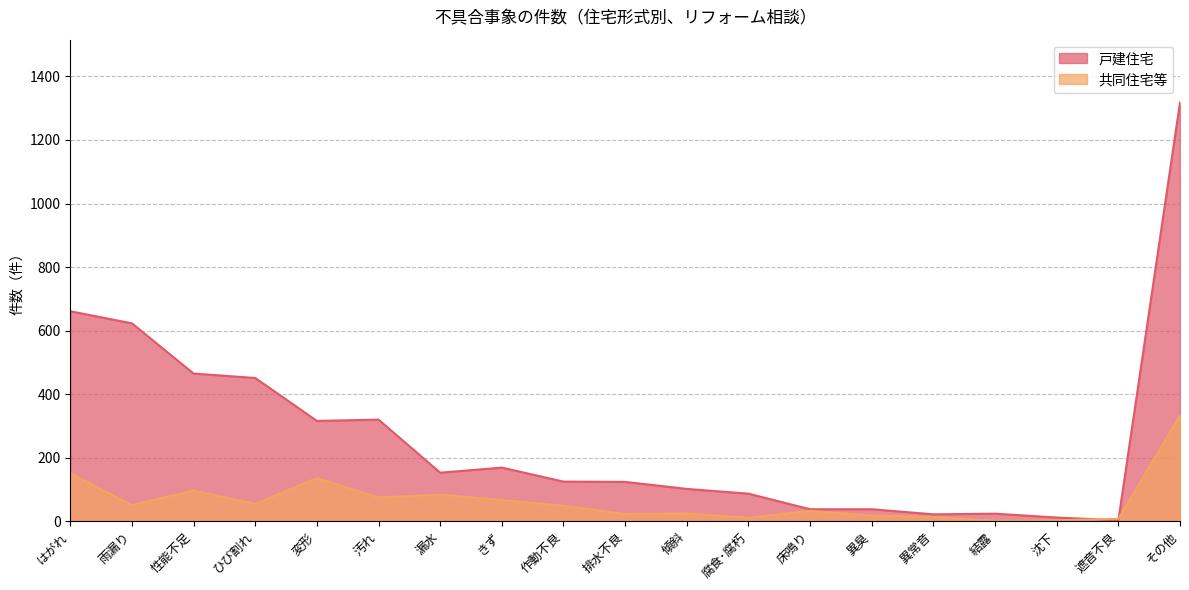

How many lines are shown in the chart?

2